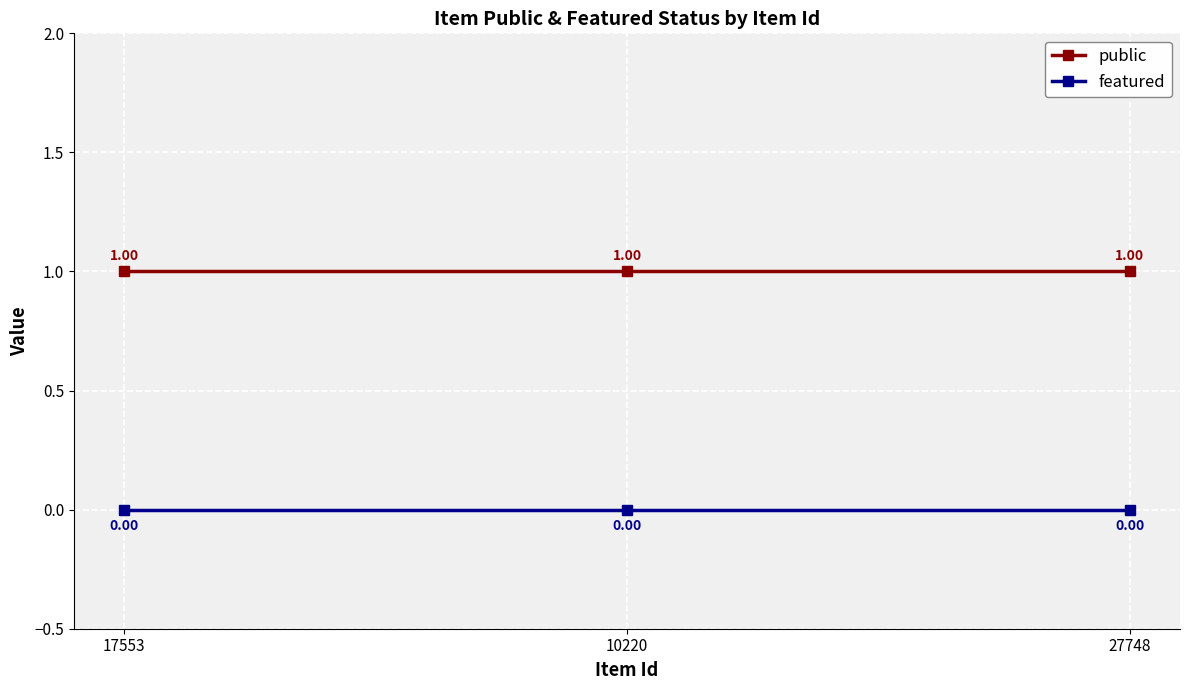

What position from the left is 27748?

3